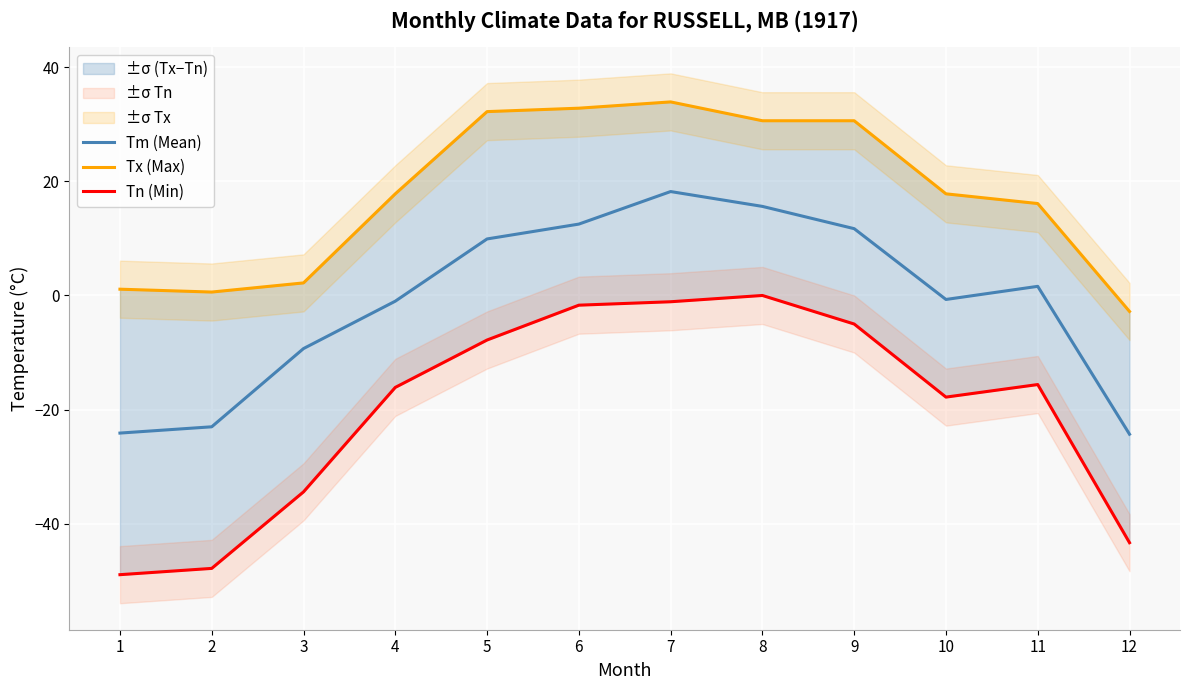

What is the minimum value for Tn (Min)?

-48.9